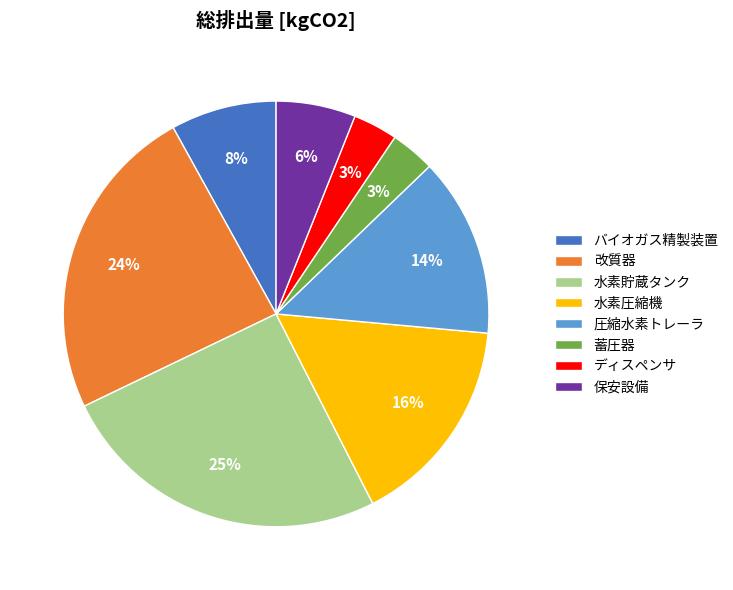

The 保安設備 slice represents 6% of the pie. True or false?

True